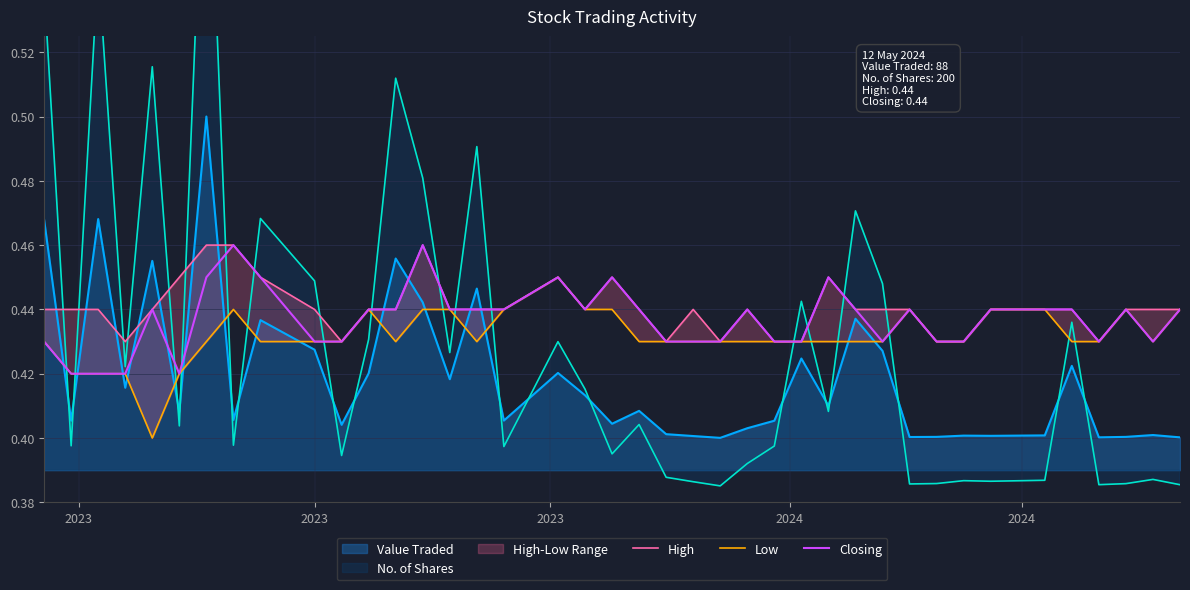

Does the chart have visible grid lines?

Yes